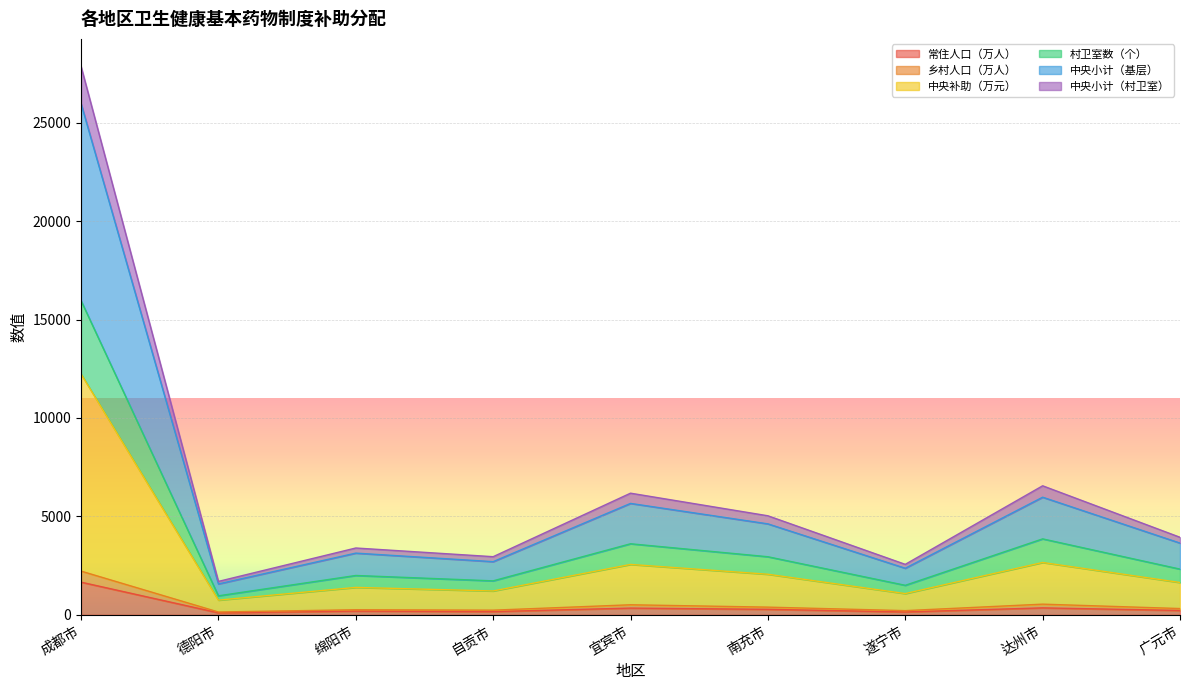

What is the label of the 5th point from the left?

宜宾市